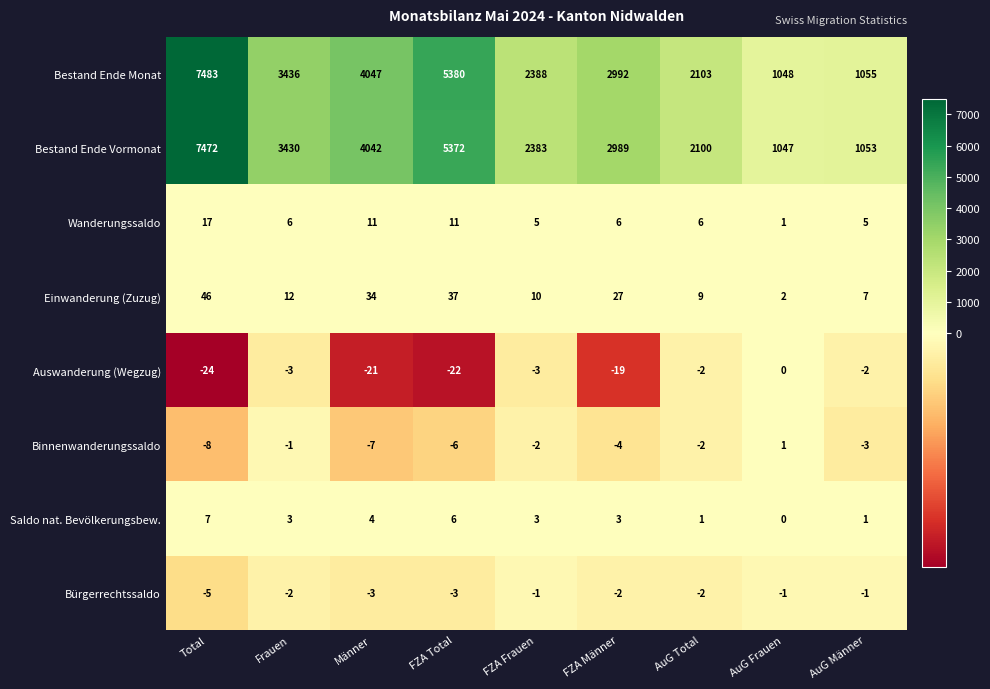

Count the number of categories in the chart.

9